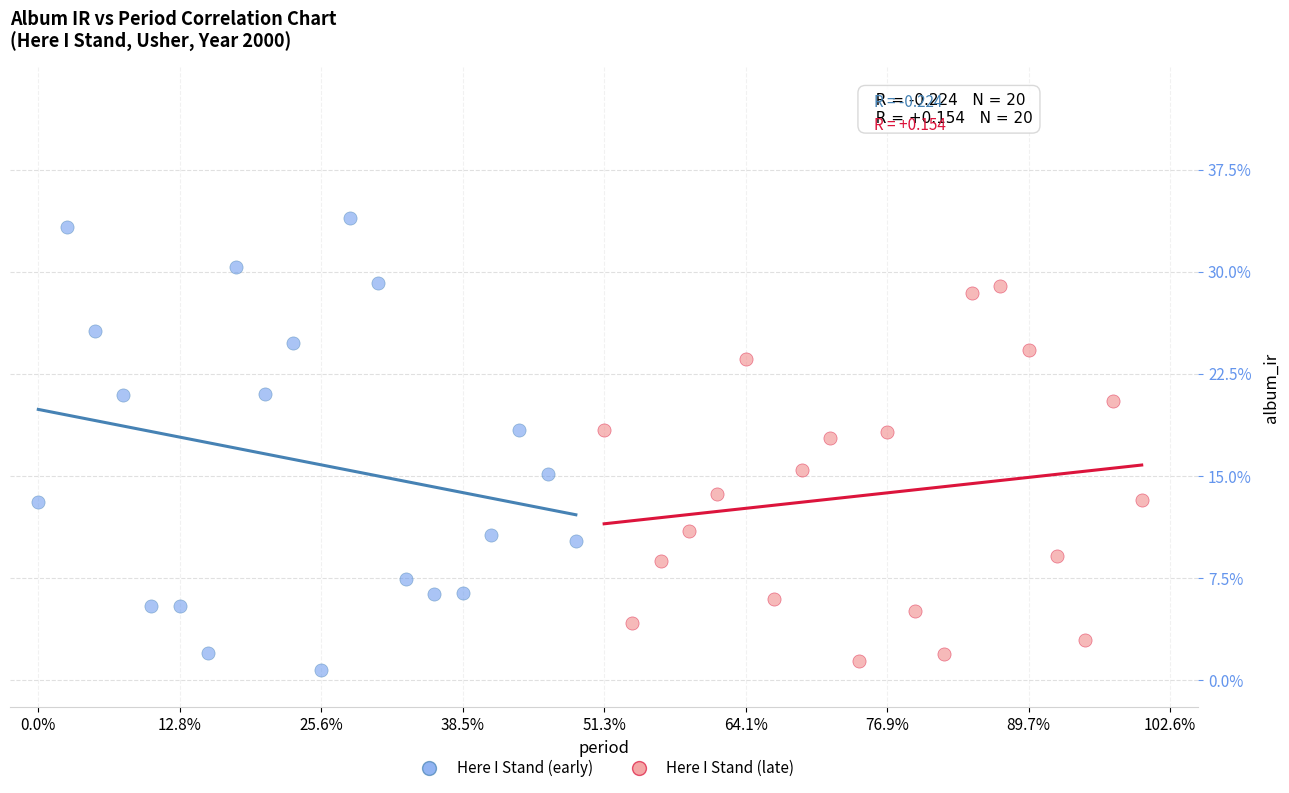

What are all the series names shown in the legend?

Here I Stand (early), Here I Stand (late)